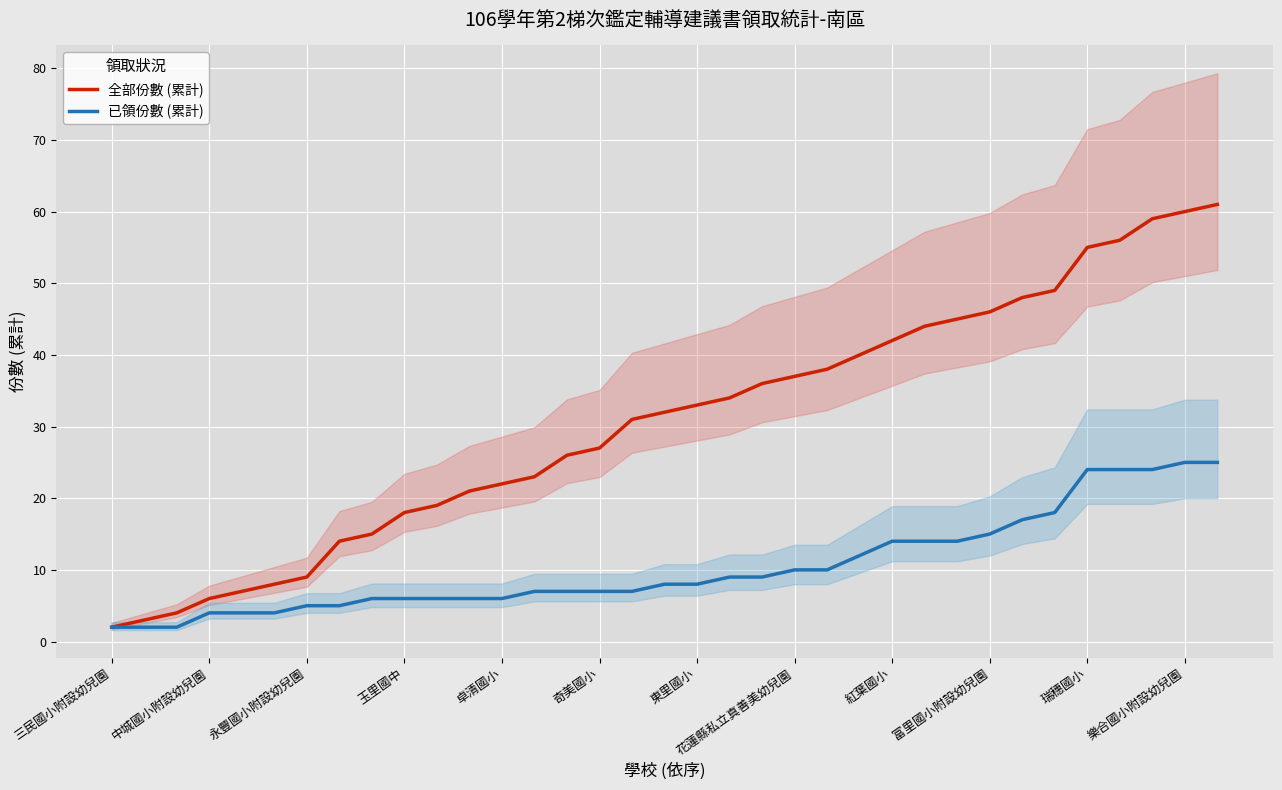

True or false: 已領份數 (累計) and 全部份數 (累計) cross at least once.

False